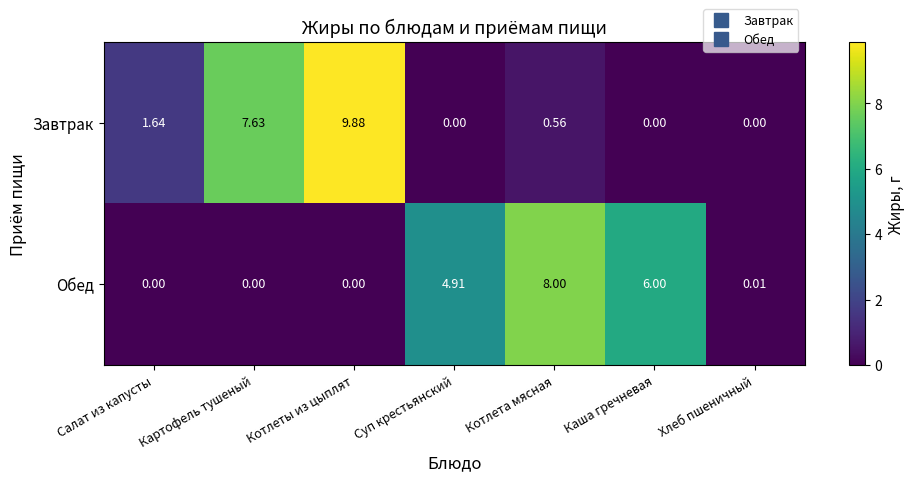

Rank the series by their average value, from highest to lowest.

Завтрак, Обед